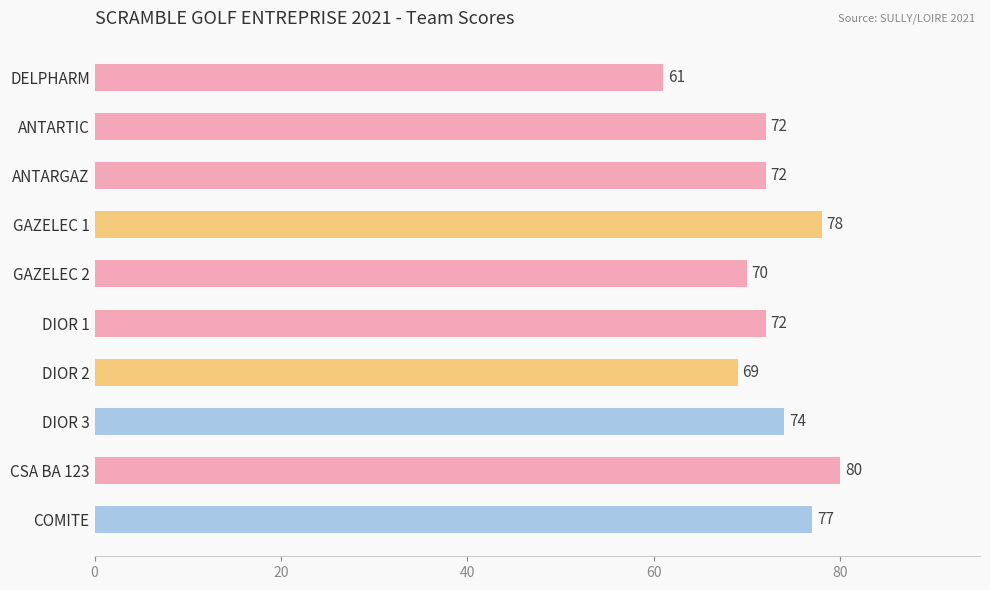

What is the label of the 2nd bar from the top?

ANTARTIC